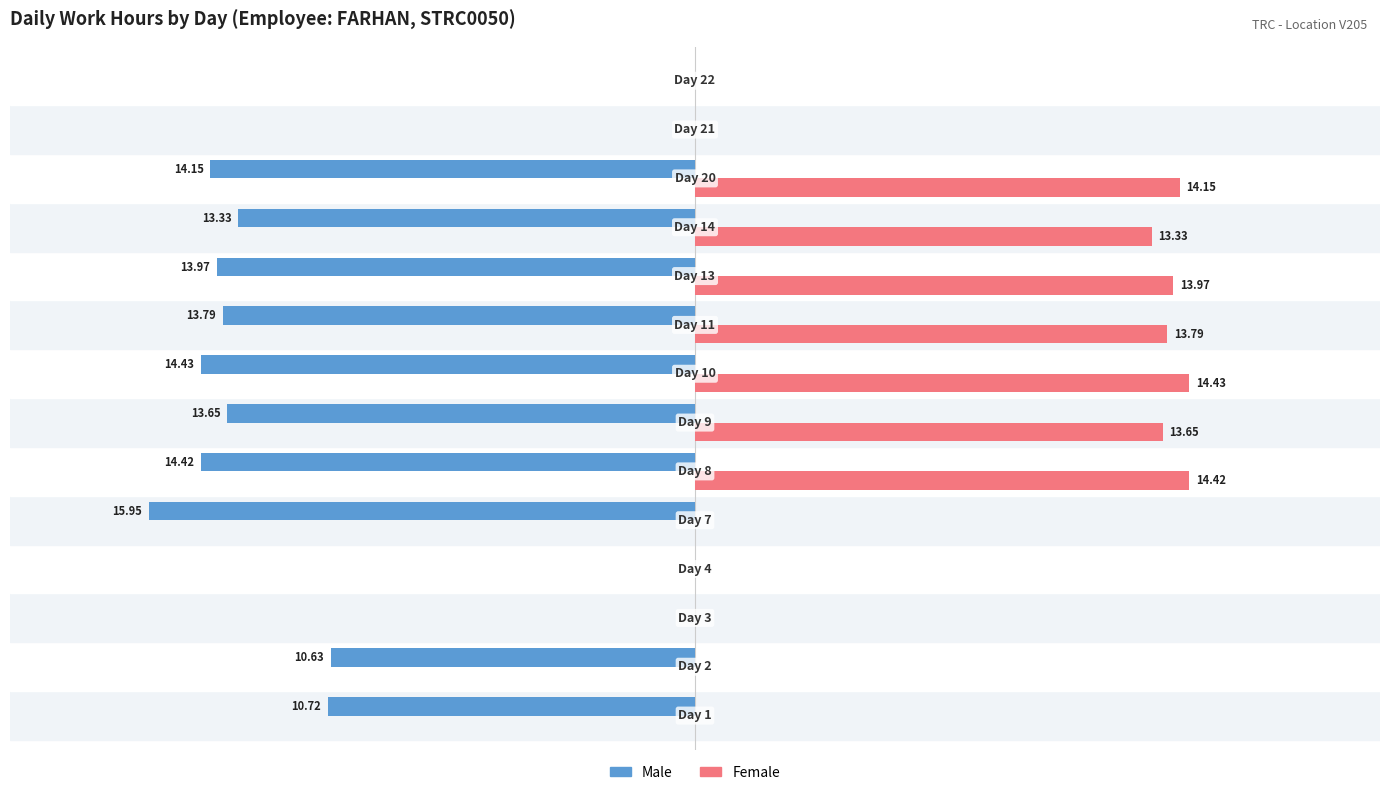

What are all the series names shown in the legend?

Male, Female